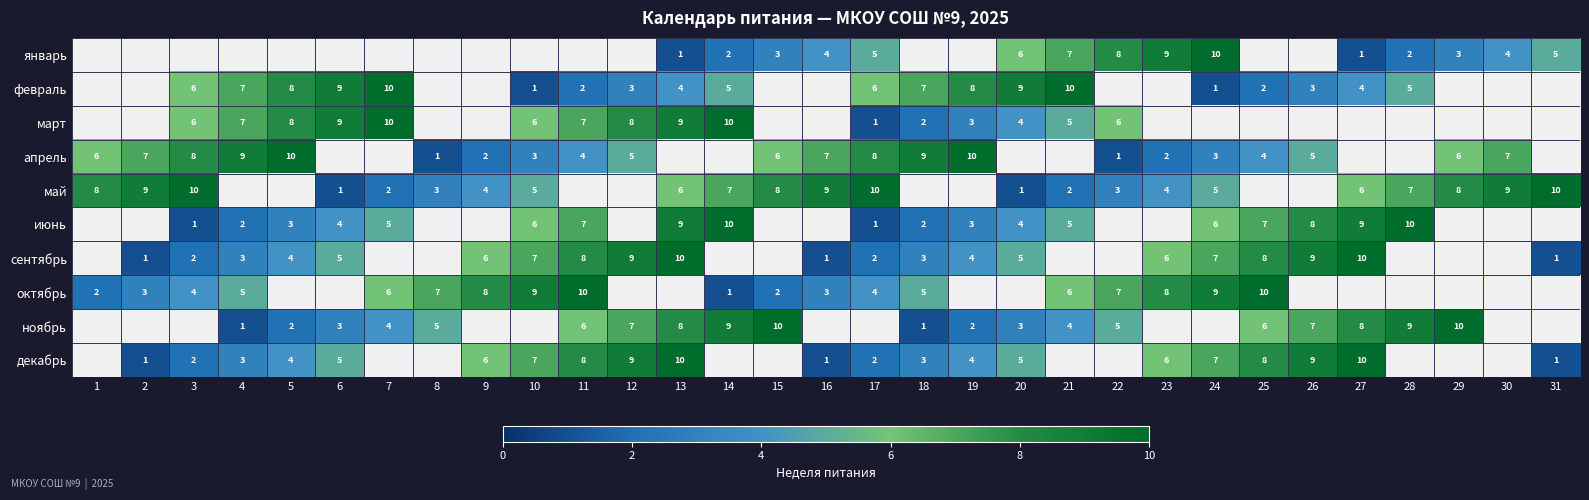

The value of октябрь at 25 is 10. True or false?

True